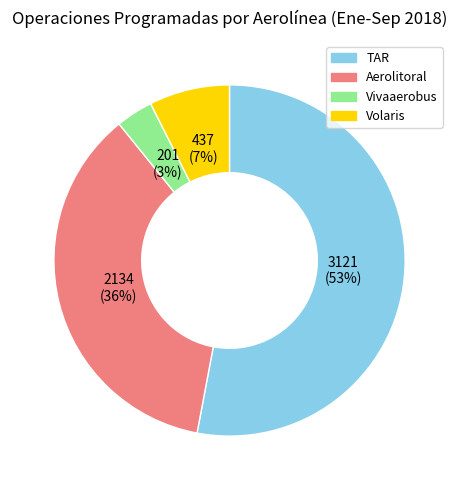

How many segments does this pie chart have?

4